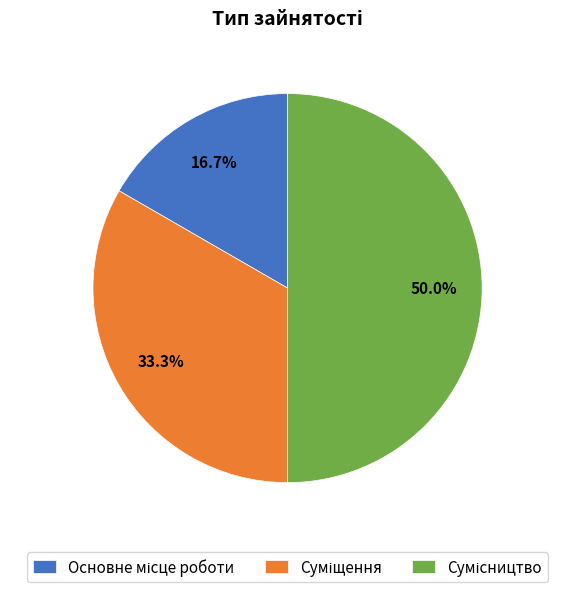

To the nearest percent, what is the difference between the largest and smallest slice percentages?

33%